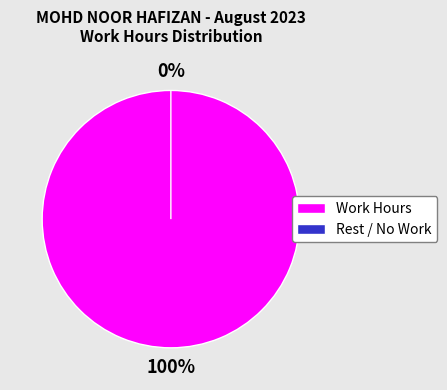

Does any single category account for the majority?

No